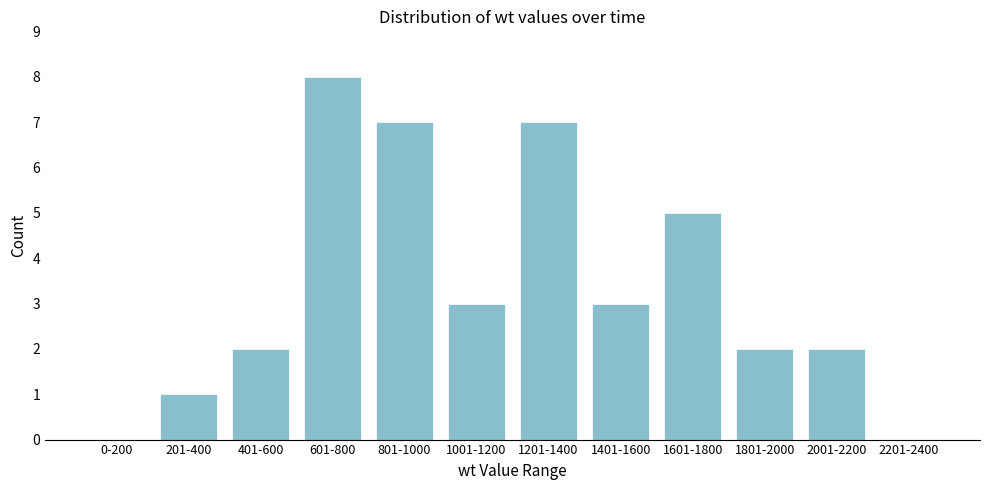

Reading left to right, transcribe all the data shown in this chart.

0-200=0	201-400=1	401-600=2	601-800=8	801-1000=7	1001-1200=3	1201-1400=7	1401-1600=3	1601-1800=5	1801-2000=2	2001-2200=2	2201-2400=0